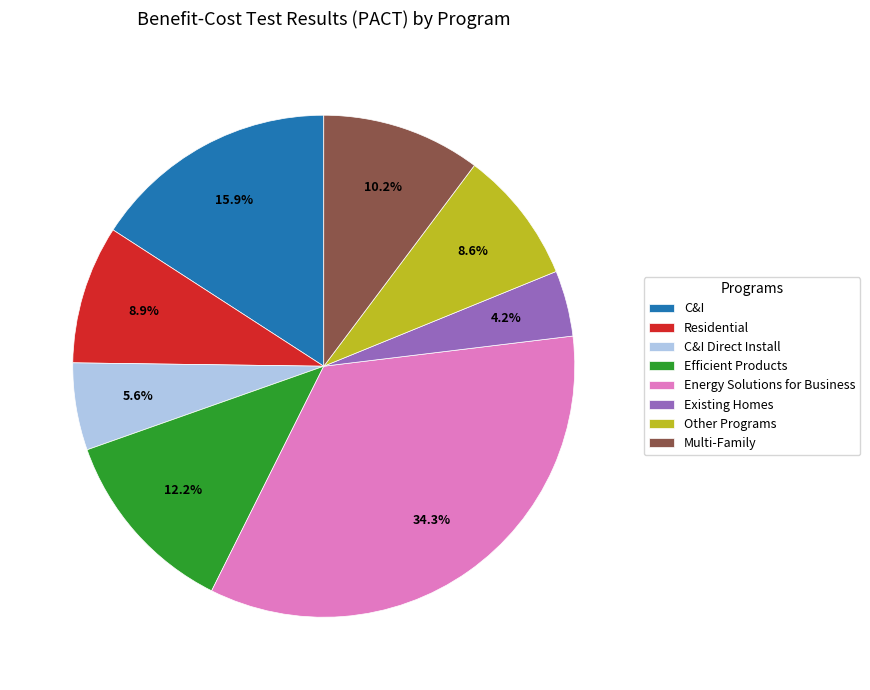

To the nearest percent, what is the difference between the Other Programs and Efficient Products slice percentages?

4%